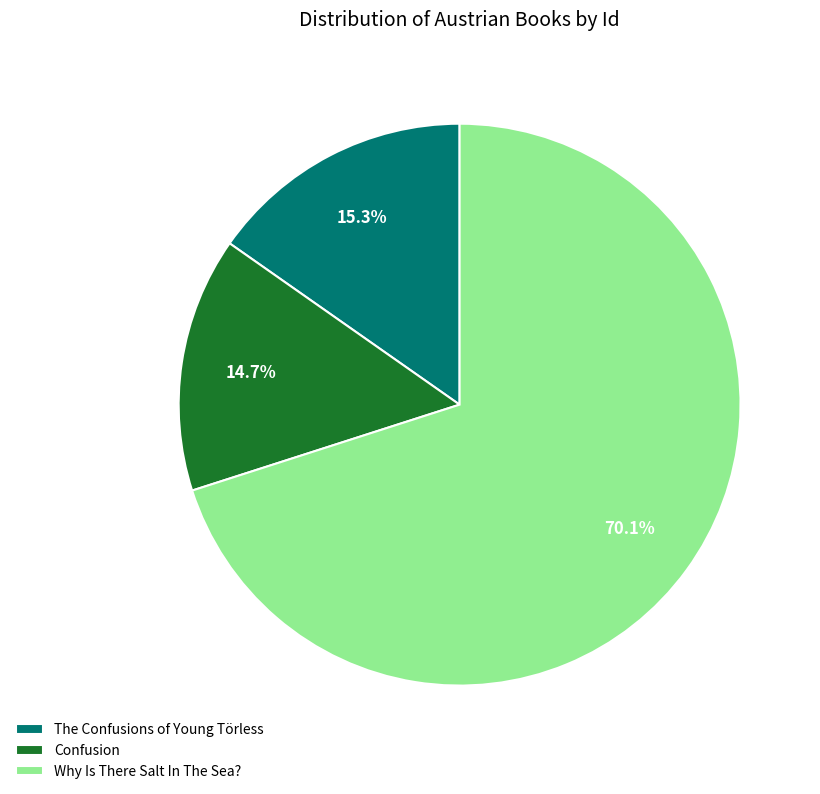

What portion of the pie excludes The Confusions of Young Törless?

84.7%